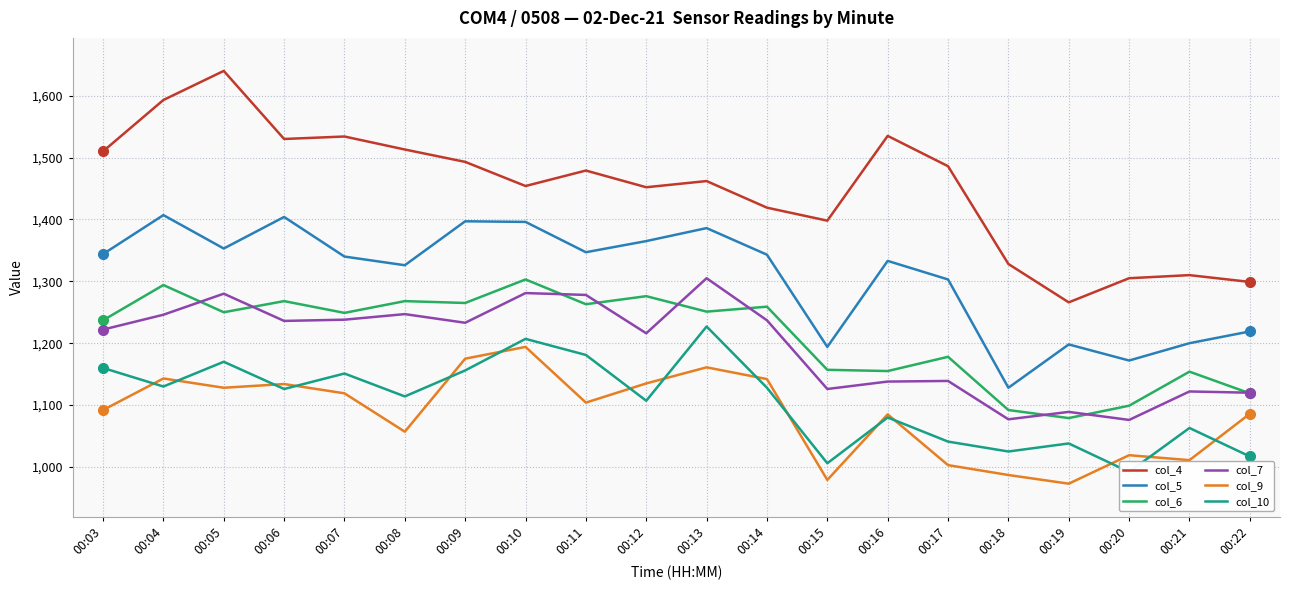

Which series has the largest total across all categories?

col_4